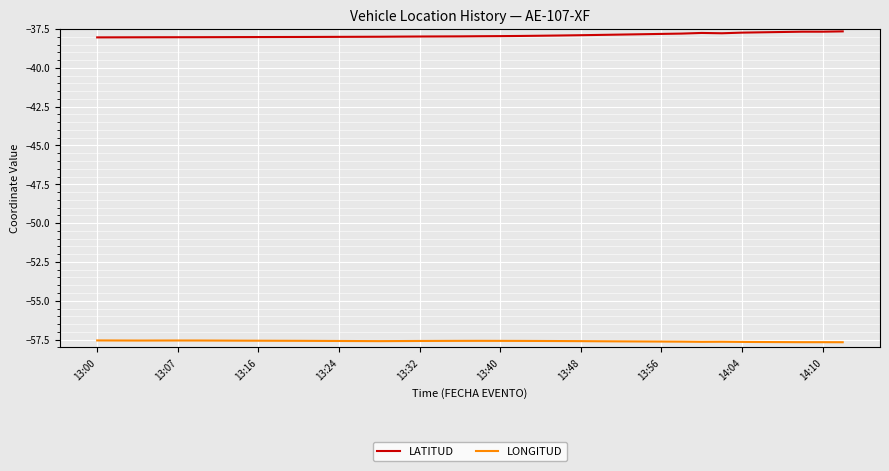

Rank the series by their average value, from lowest to highest.

LONGITUD, LATITUD